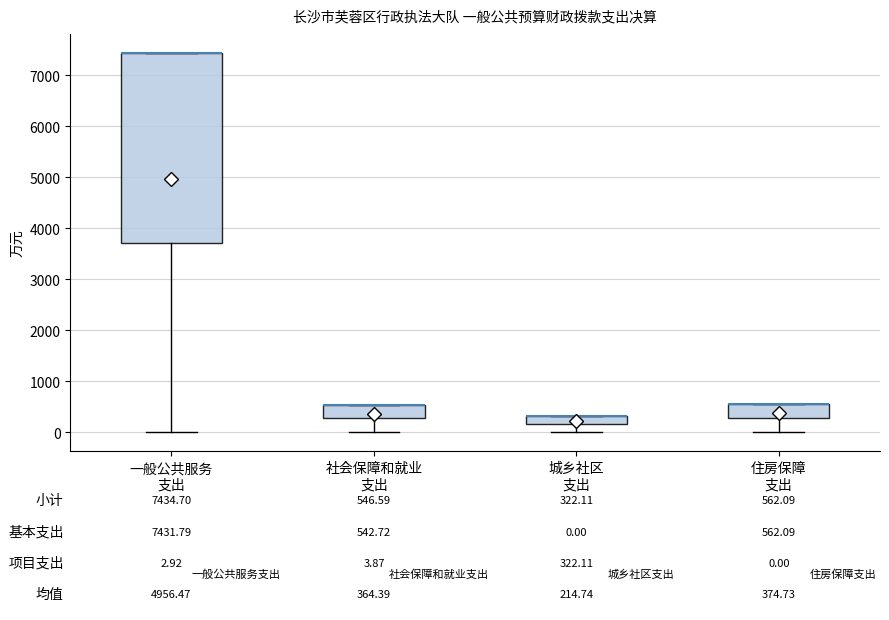

Comparing the boxes themselves (not the whiskers), which one is the tallest?

一般公共服务 支出